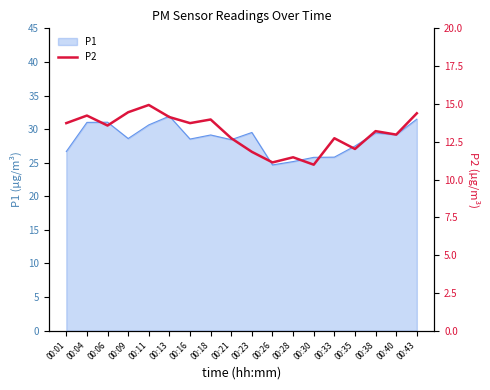

Is it true that P1 equals 31.5 at 00:43?

True